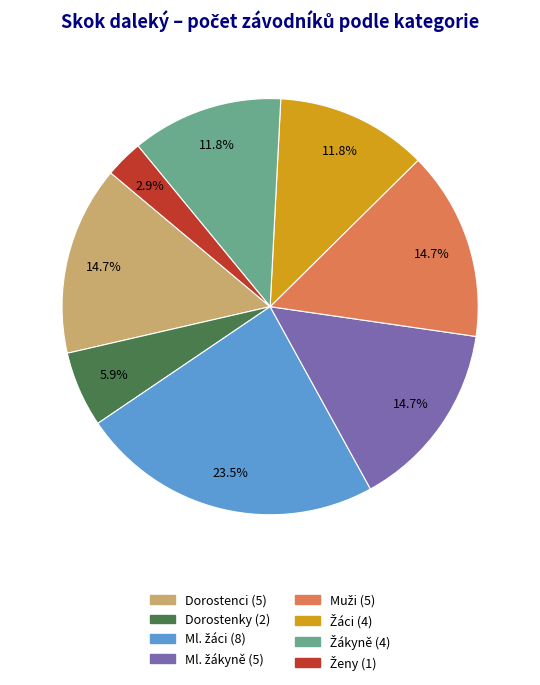

Is there any slice that represents more than half of the pie?

No